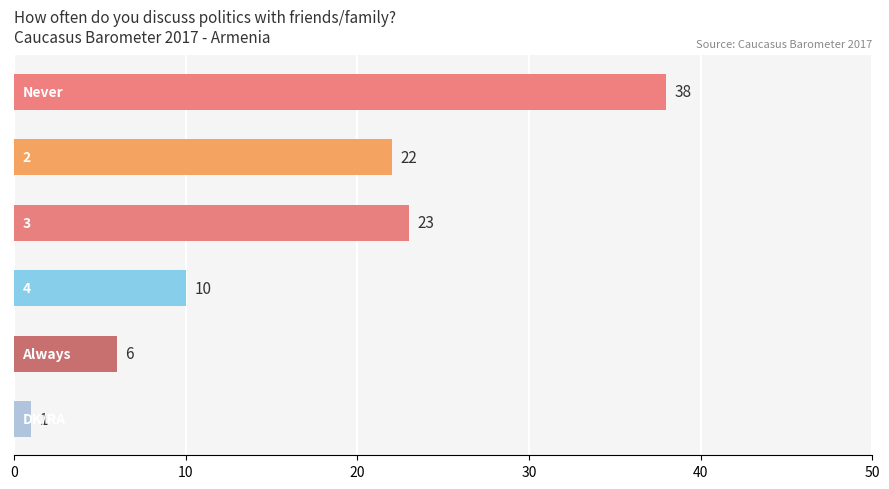

What is the value of the 1st bar from the top?

38